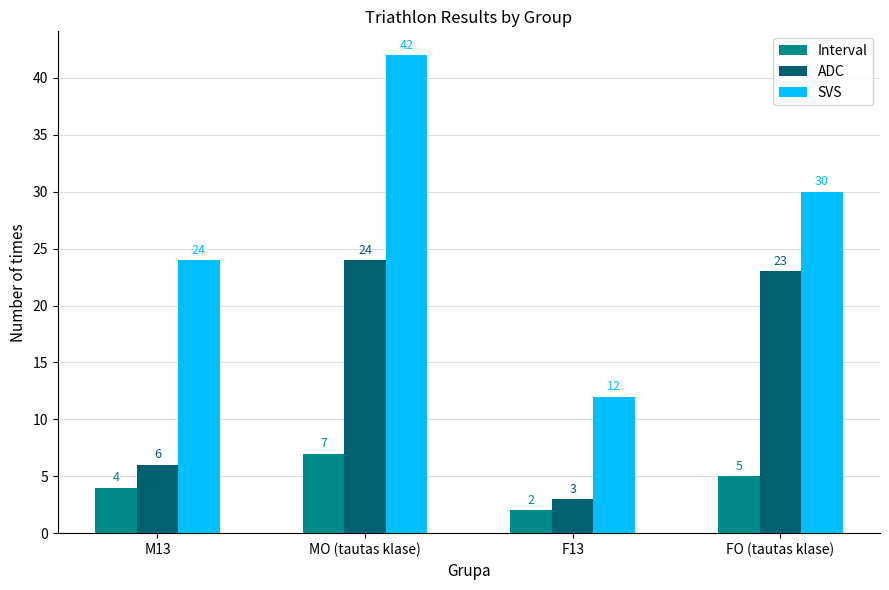

What is the difference between the highest and lowest values at M13?

20